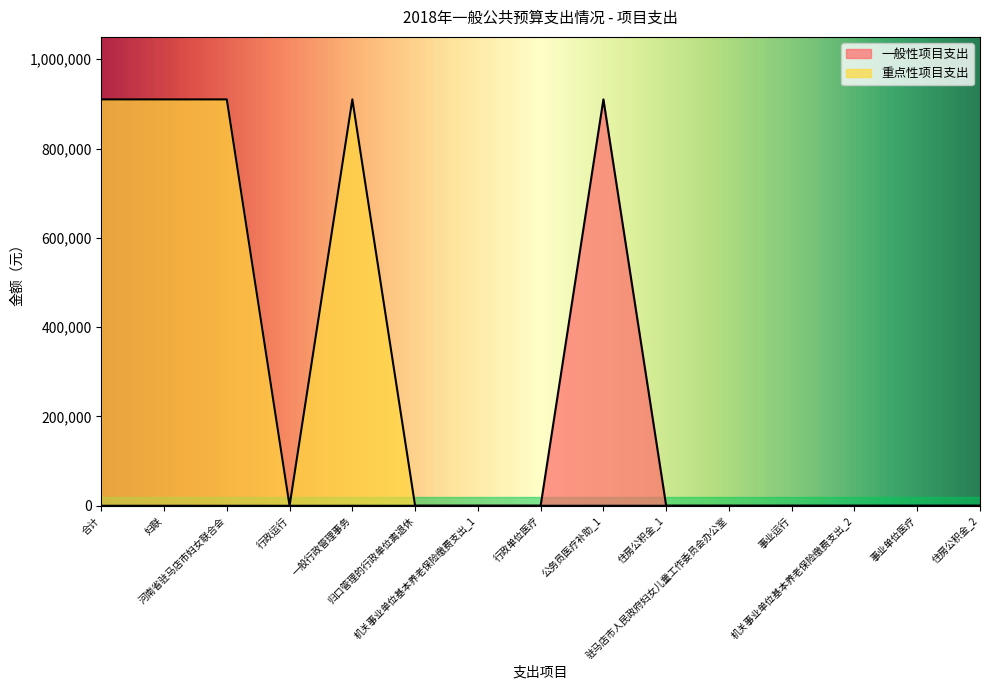

Reading left to right, list all the values displayed in this chart.

一般性项目支出: 合计=0	妇联=0	河南省驻马店市妇女联合会=0	行政运行=0	一般行政管理事务=0	归口管理的行政单位离退休=0	机关事业单位基本养老保险缴费支出_1=0	行政单位医疗=0	公务员医疗补助_1=910000	住房公积金_1=0	驻马店市人民政府妇女儿童工作委员会办公室=0	事业运行=0	机关事业单位基本养老保险缴费支出_2=0	事业单位医疗=0	住房公积金_2=0
重点性项目支出: 合计=910000	妇联=910000	河南省驻马店市妇女联合会=910000	行政运行=0	一般行政管理事务=910000	归口管理的行政单位离退休=0	机关事业单位基本养老保险缴费支出_1=0	行政单位医疗=0	公务员医疗补助_1=0	住房公积金_1=0	驻马店市人民政府妇女儿童工作委员会办公室=0	事业运行=0	机关事业单位基本养老保险缴费支出_2=0	事业单位医疗=0	住房公积金_2=0